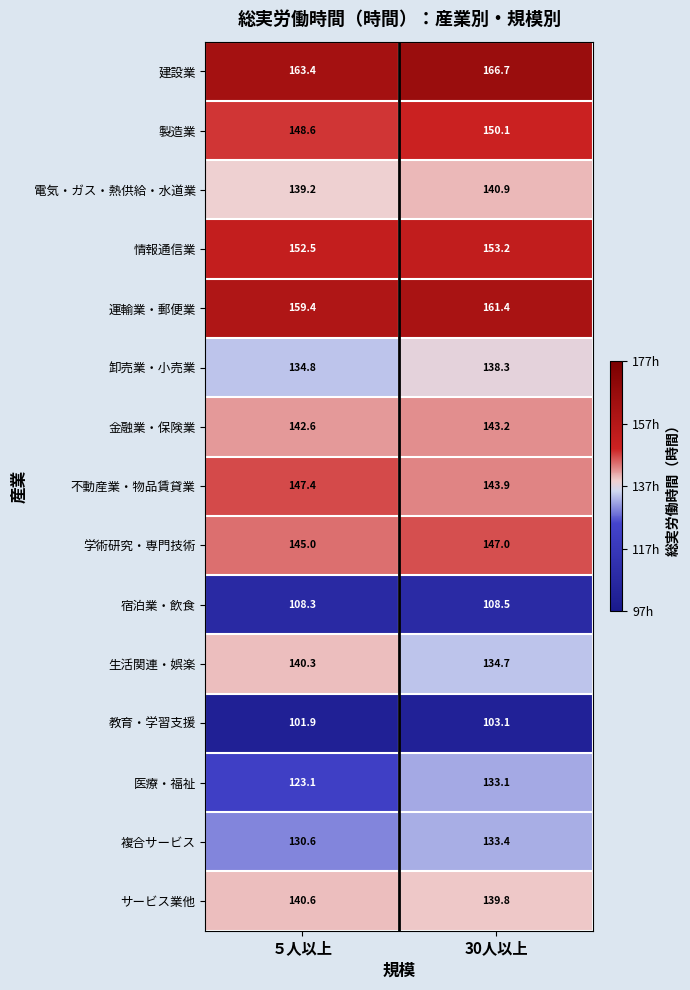

How many distinct data groups are displayed?

15